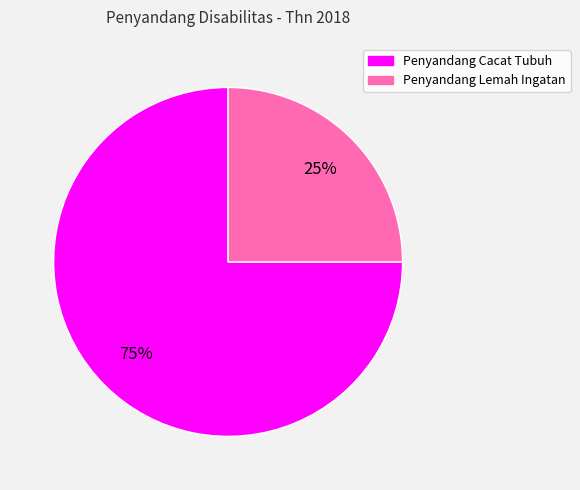

To the nearest percent, what portion does Penyandang Lemah Ingatan represent?

25%